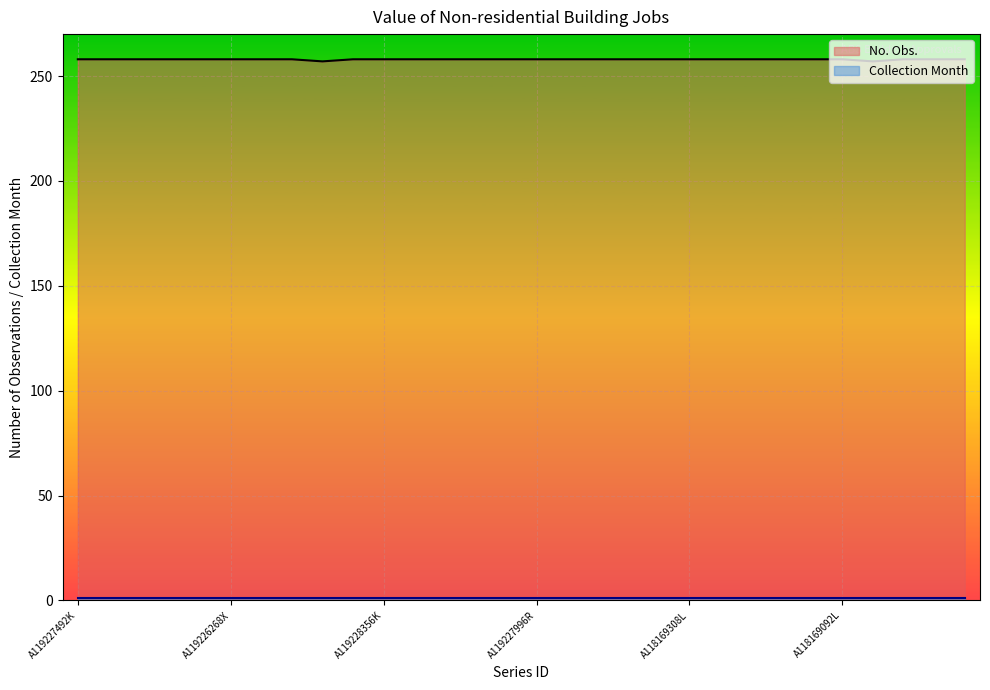

List the labels in order of value, largest first.

A119227492K, A119226844K, A119227204F, A119227564K, A119227924C, A119226268X, A119226628T, A119226916K, A119227348T, A119228356K, A119226484T, A119226556T, A119227780C, A119226988W, A119227996R, A119227276T, A119227132F, A420545R, A118169956K, A118169308L, A118169668T, A118170028T, A118170388W, A118168732F, A118169092L, A118170100X, A118169812X, A118170820W, A119227636K, A118169380F